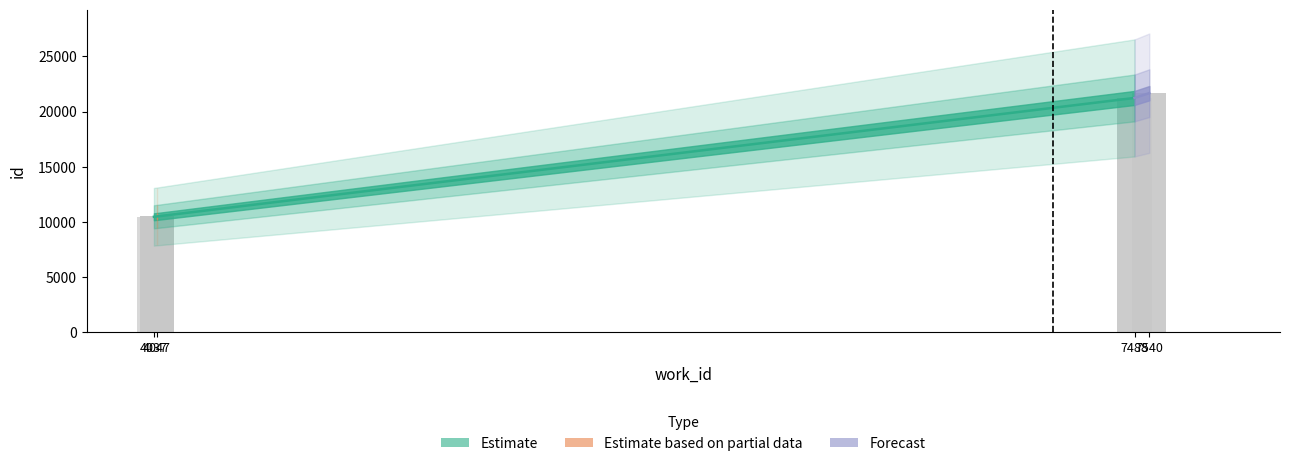

At which category is the sum across all series the highest?

7488